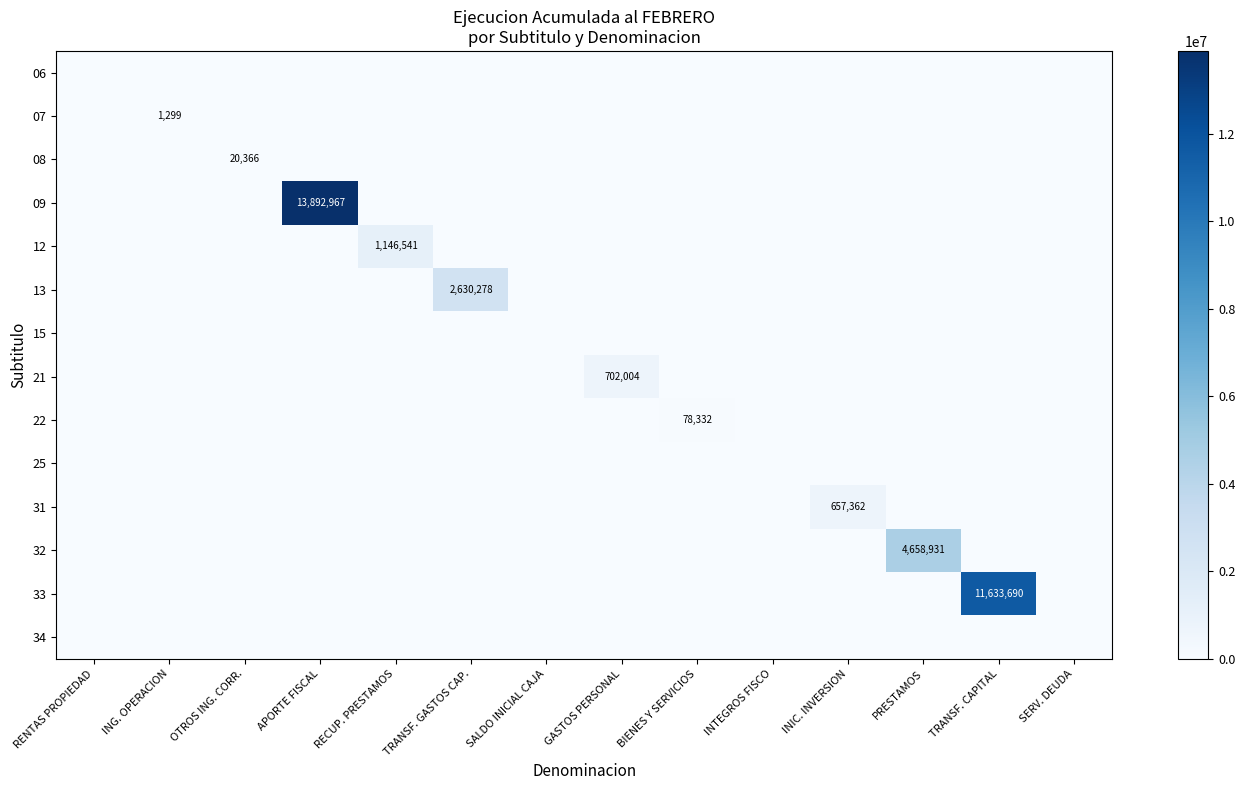

At which label is 13 closest to 1315139?

RENTAS PROPIEDAD